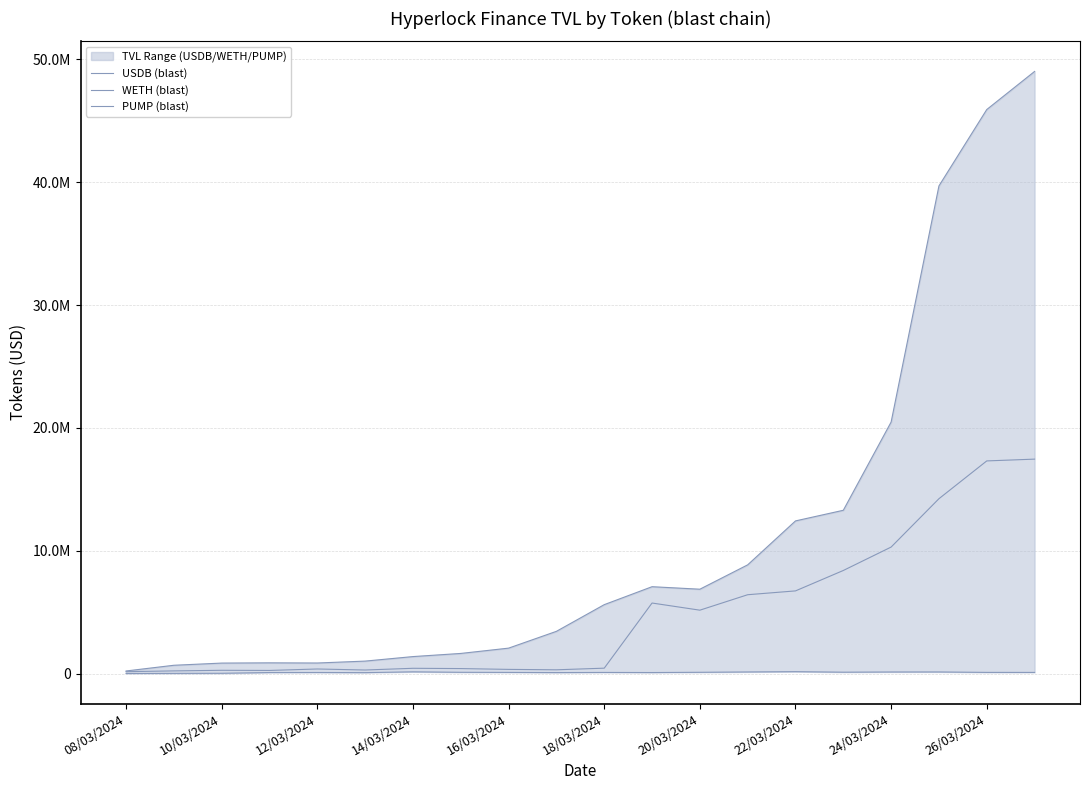

Where is the first local maximum for USDB (blast)?

10/03/2024